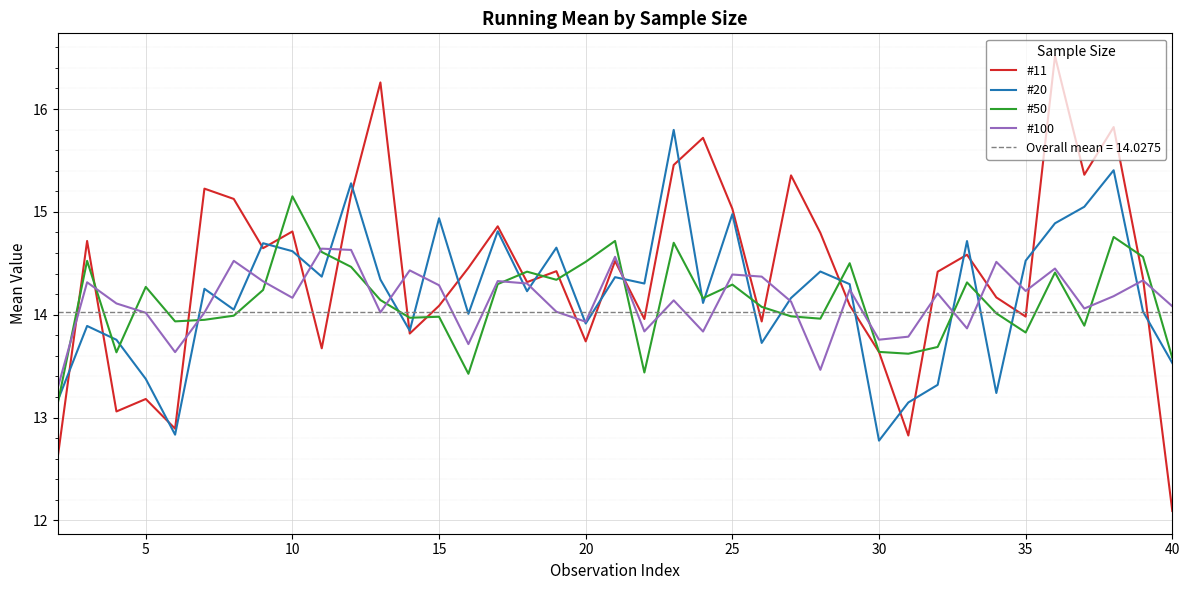

True or false: #20 and #100 cross at least once.

True